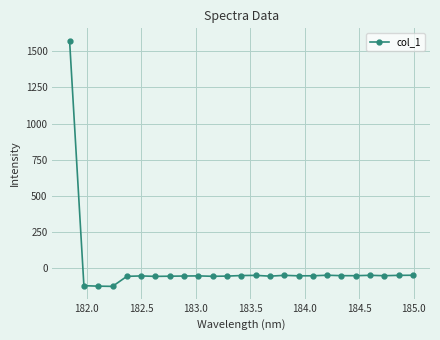

What is the value of the 2nd point from the left?

-120.1